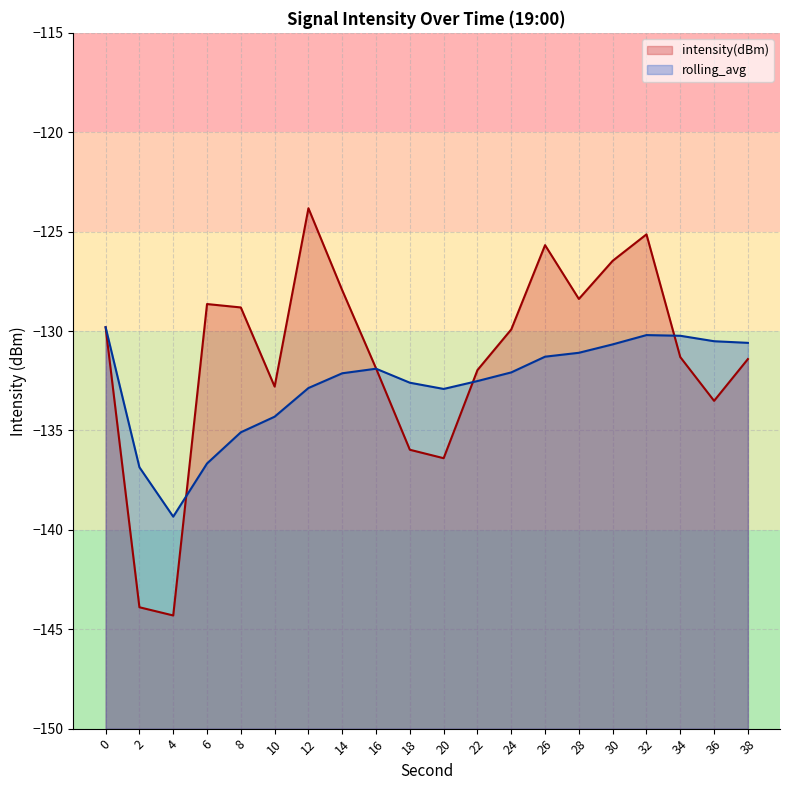

What is the sum of all rolling_avg values?

-2653.7